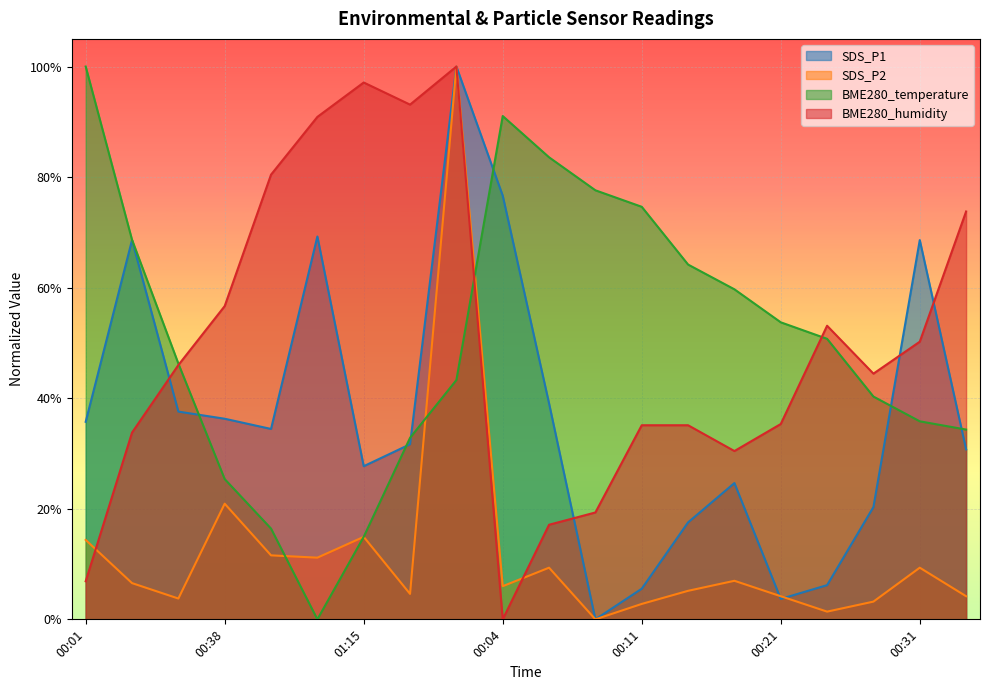

What is the label of the 7th point from the left?

01:15